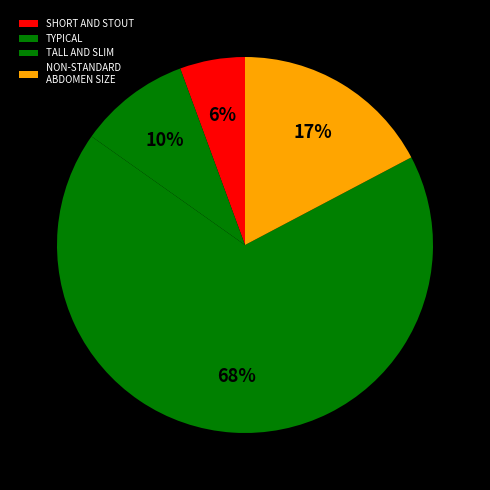

Count the number of slices in the pie.

4